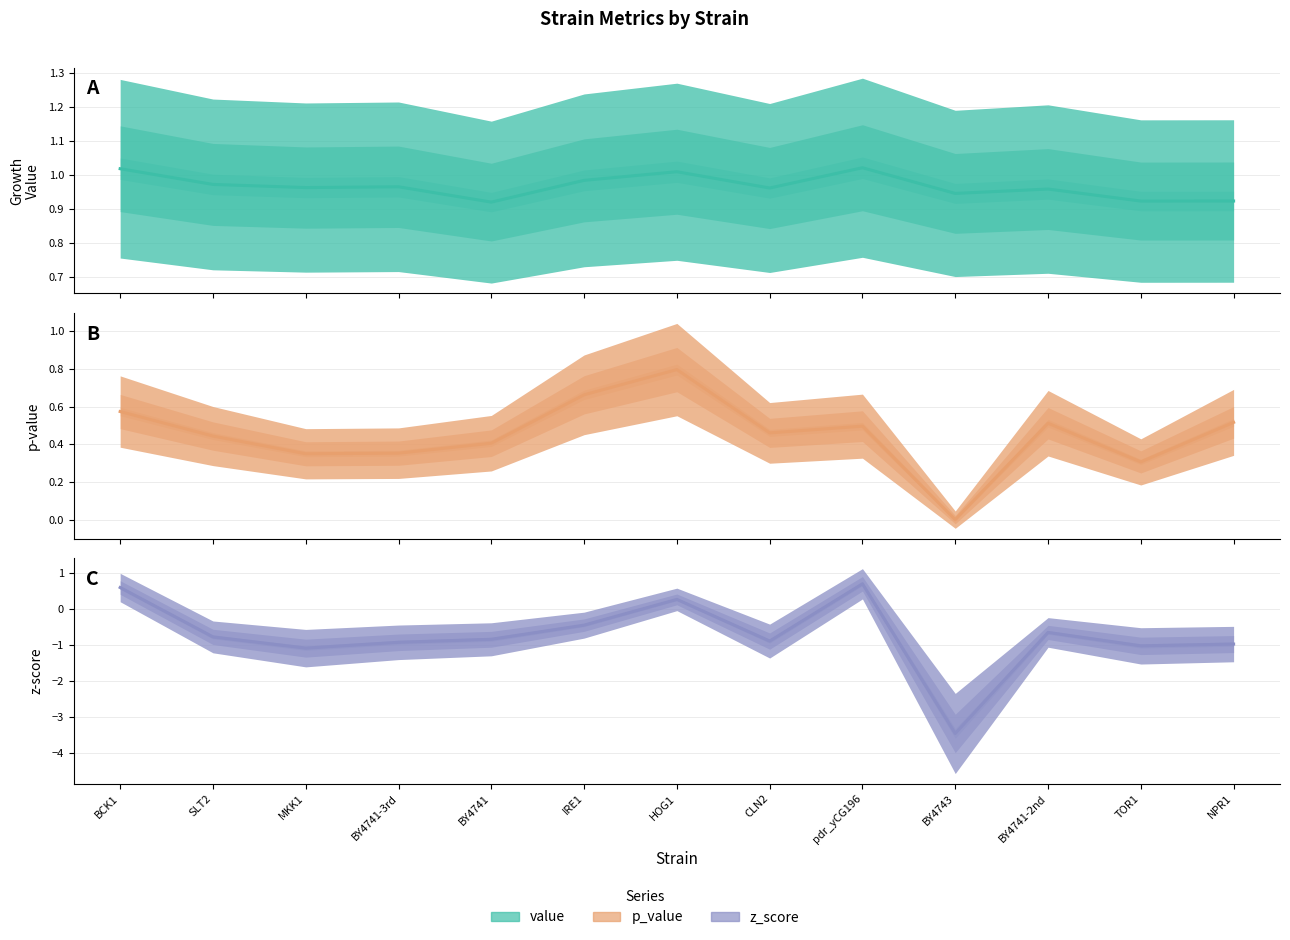

What is the label of the 2nd point from the right?

TOR1